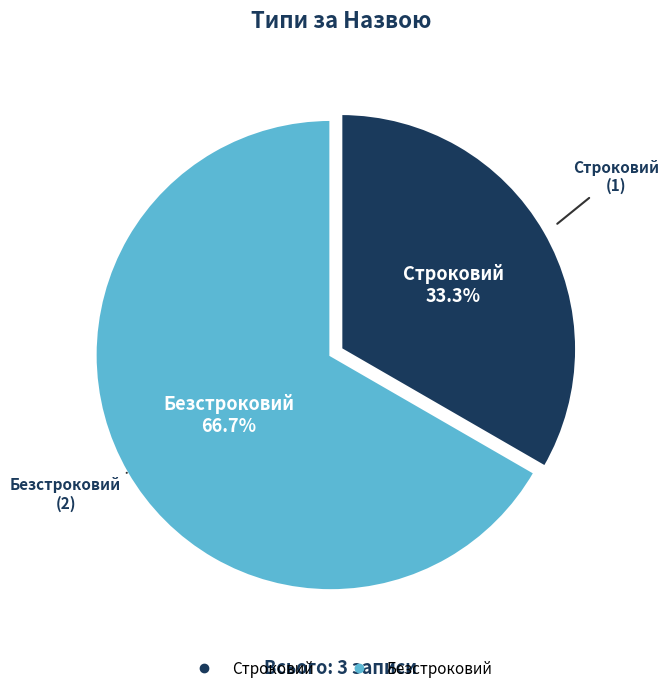

Which slice is the largest?

Безстроковий